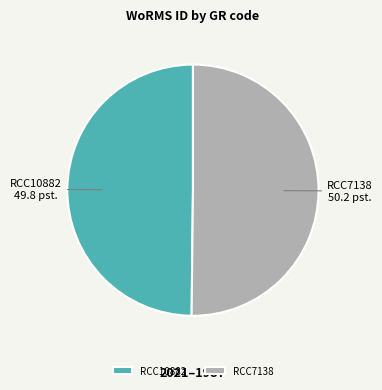

Approximately how many times larger is the value at RCC7138 compared to RCC10882?

1.0